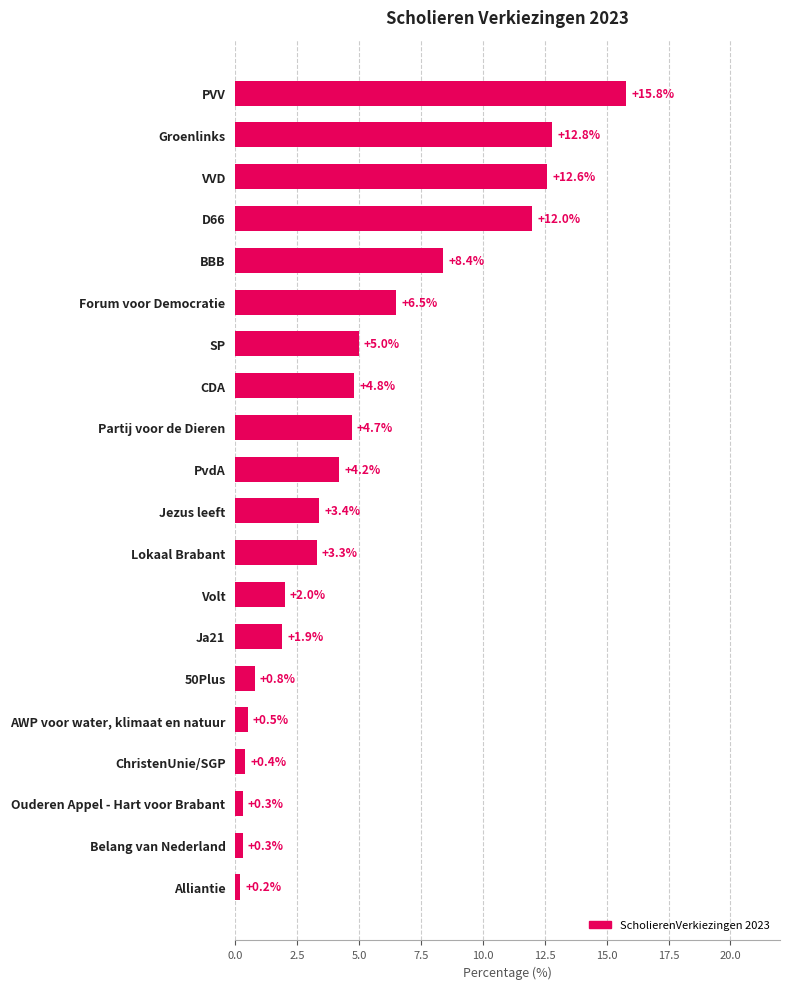

What is the maximum value shown in the chart?

15.8